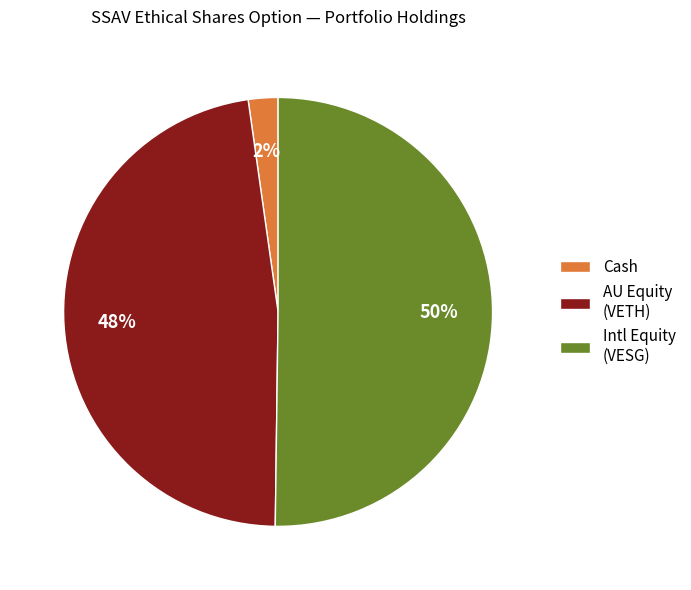

Which has a higher value, Intl Equity (VESG) or AU Equity (VETH)?

Intl Equity (VESG)